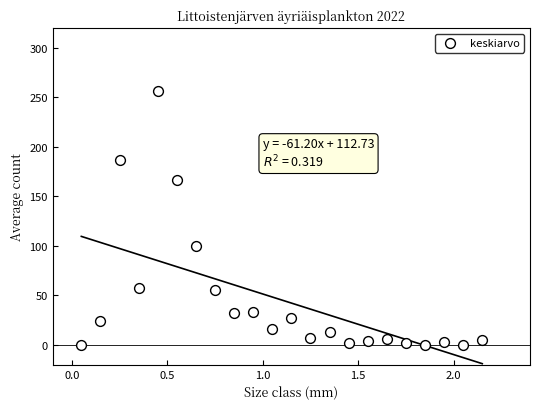

What is the range of Y values (max minus min)?

257